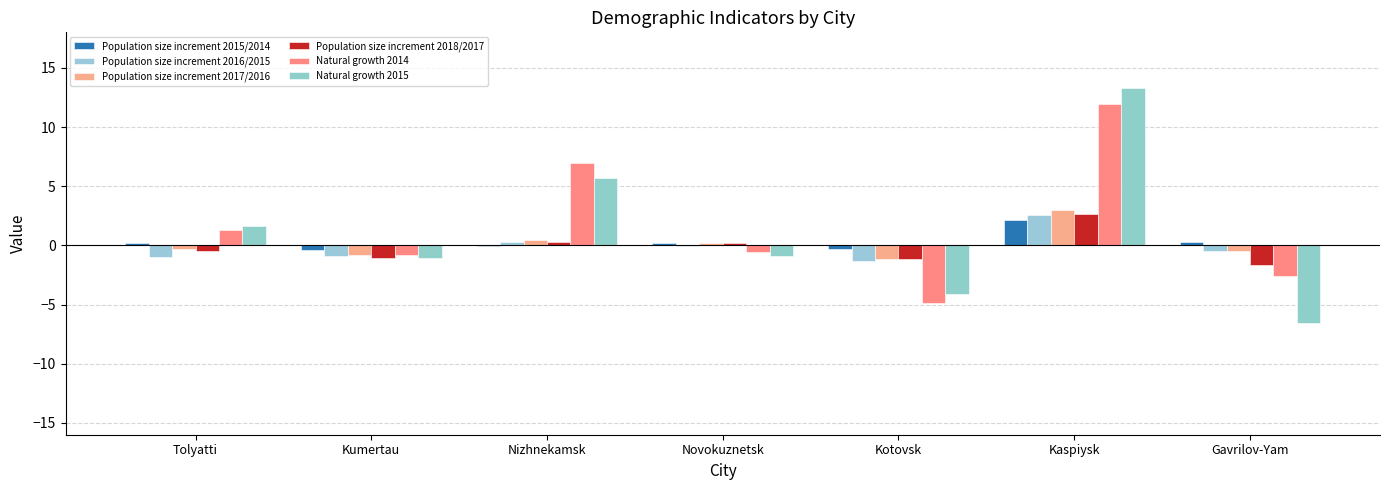

Where is Population size increment 2017/2016 nearest to the value 0?

Novokuznetsk